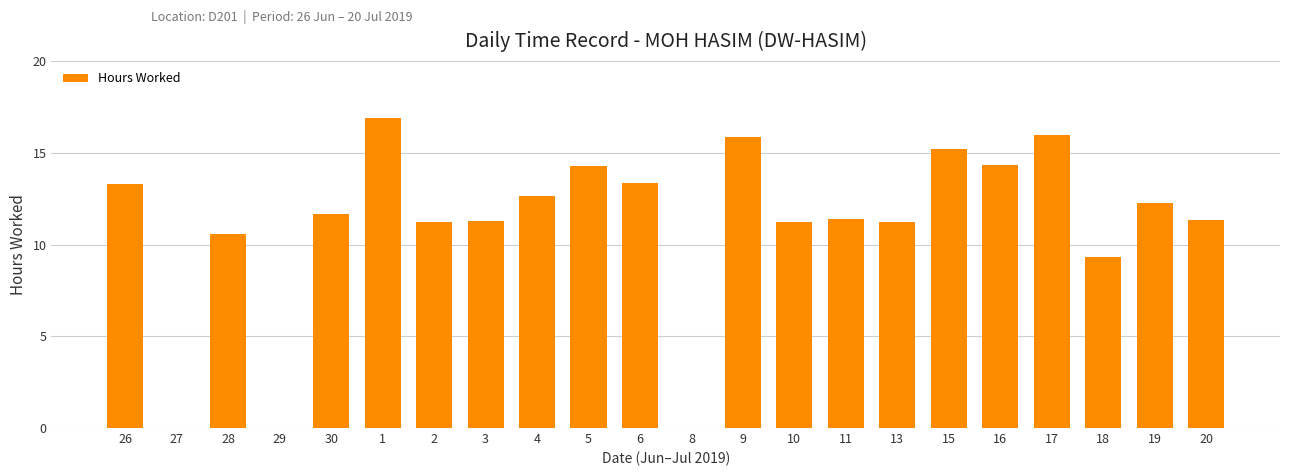

What is the maximum value shown in the chart?

16.9